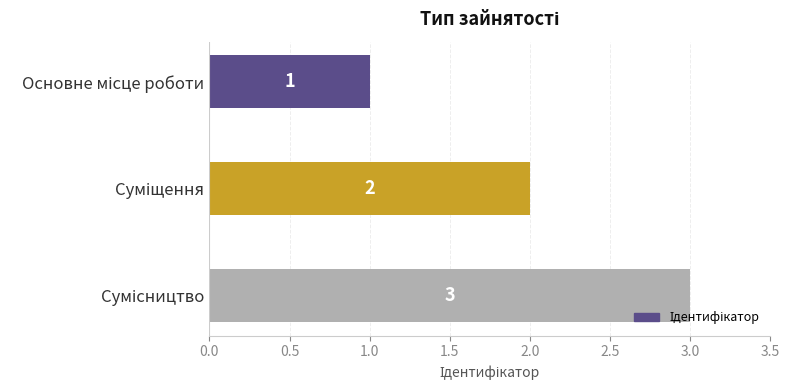

Count the number of data series in this chart.

1